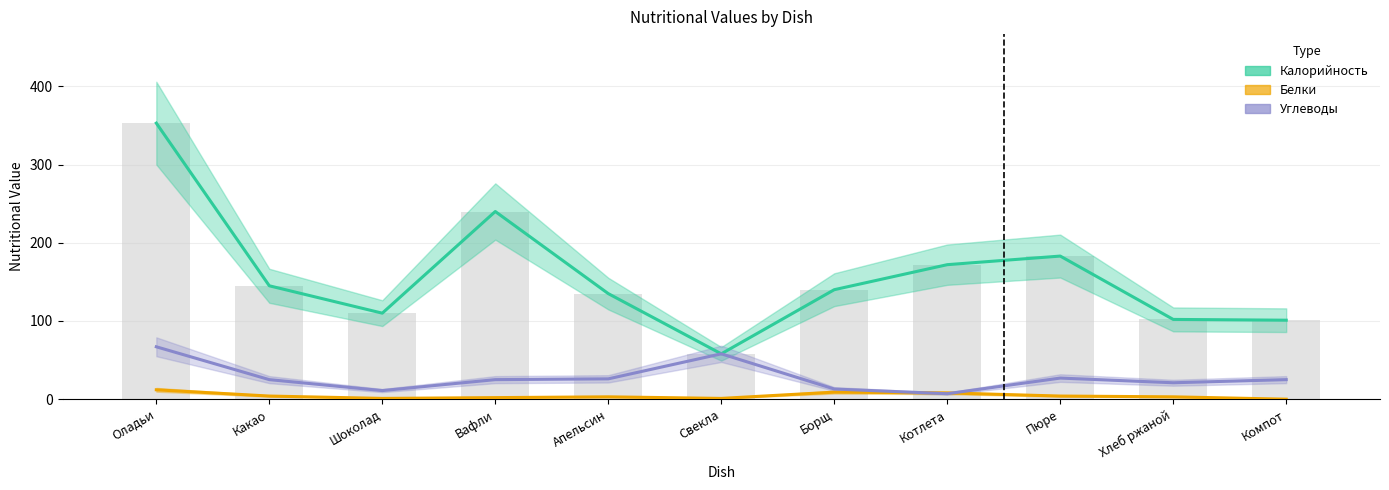

What is the label of the 6th bar from the right?

Свекла